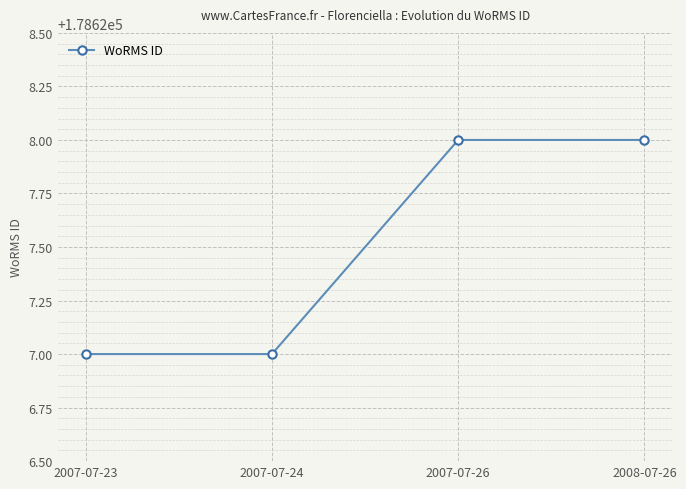

How many values are between 178627 and 178628?

4